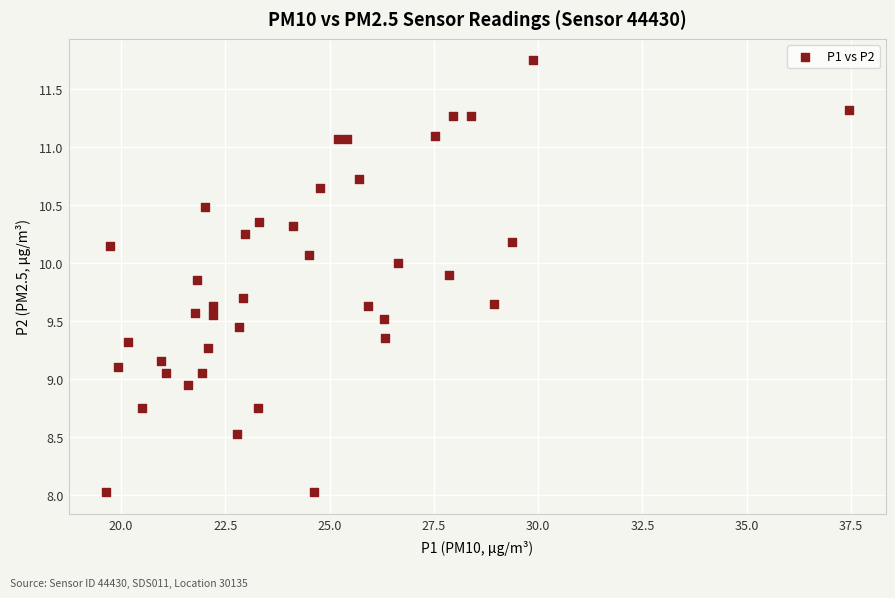

What is the range of Y values (max minus min)?

3.7